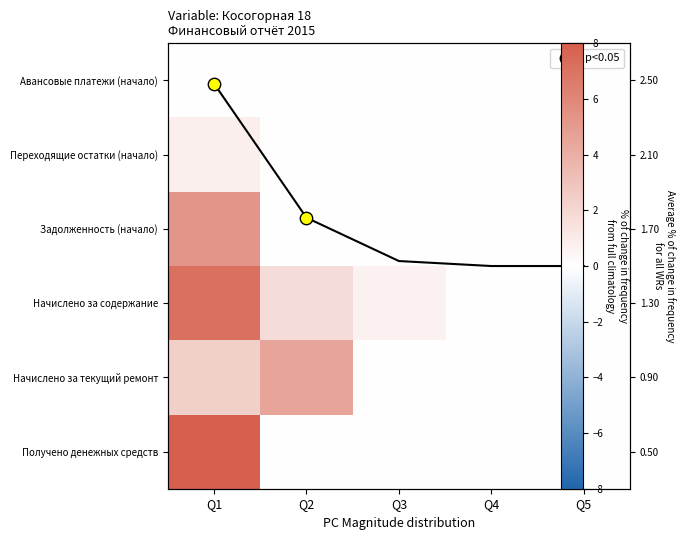

Count the Получено денежных средств values in the range 0 to 1.

4